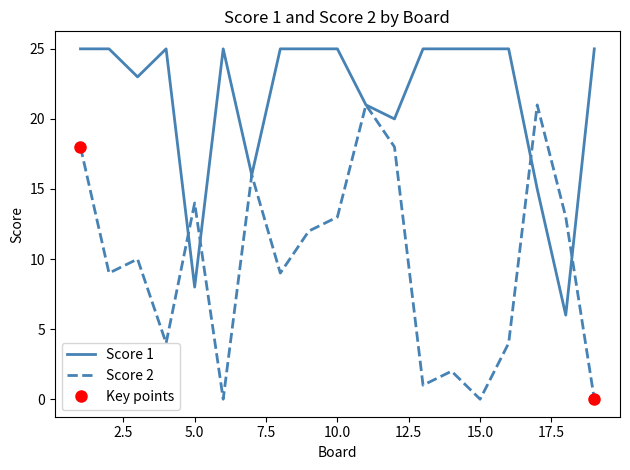

The value of Score 2 at 10.0 is 13. True or false?

True